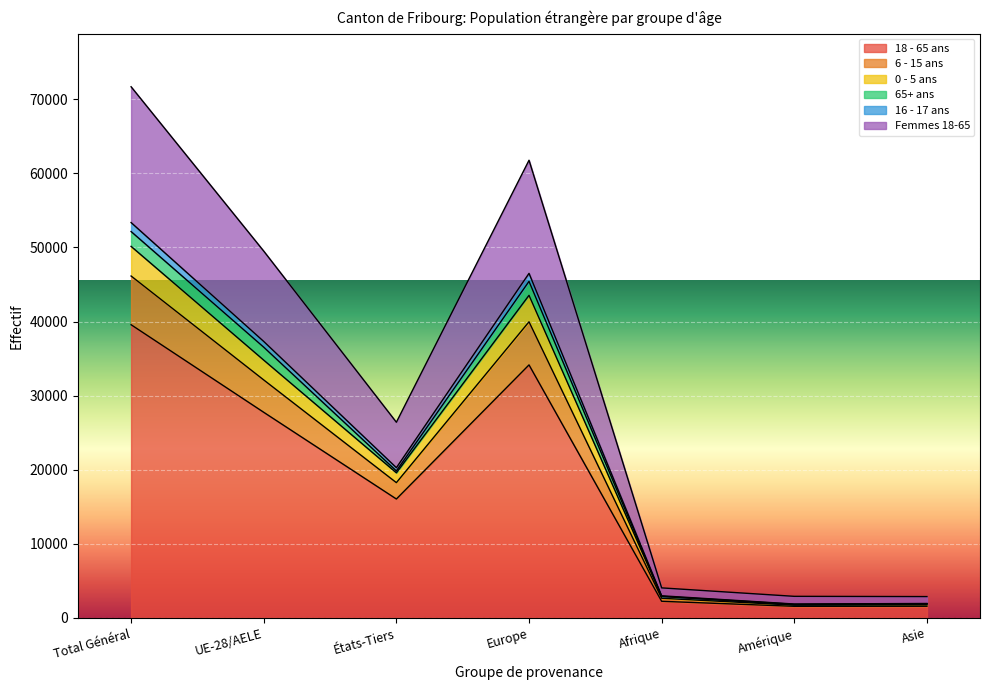

True or false: 16 - 17 ans and 6 - 15 ans cross at least once.

False